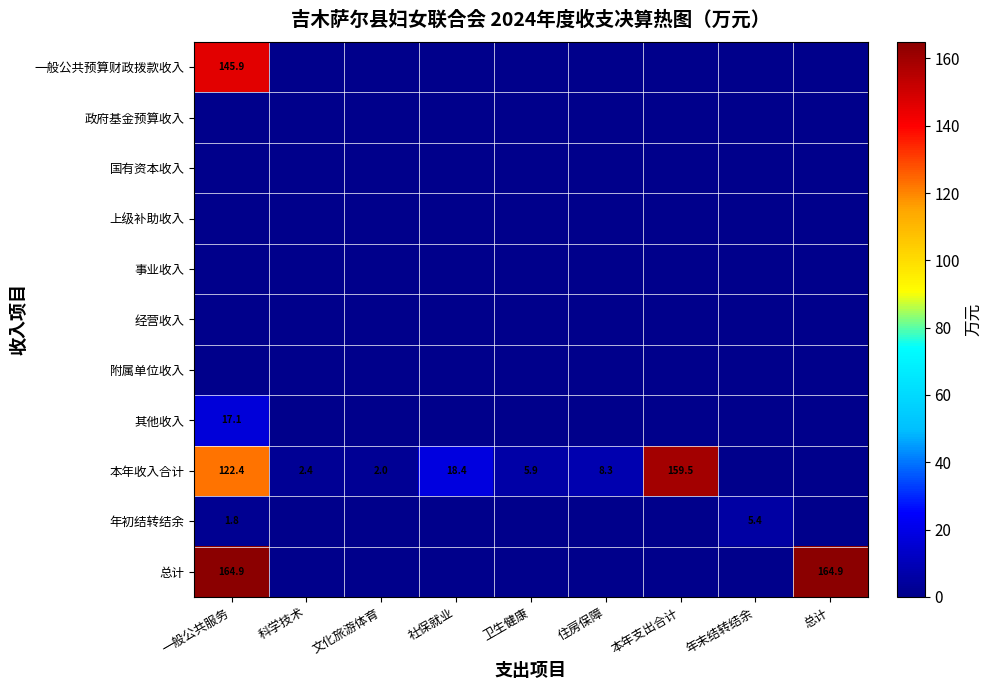

True or false: 本年收入合计 has a value of 3.6 at 住房保障.

False